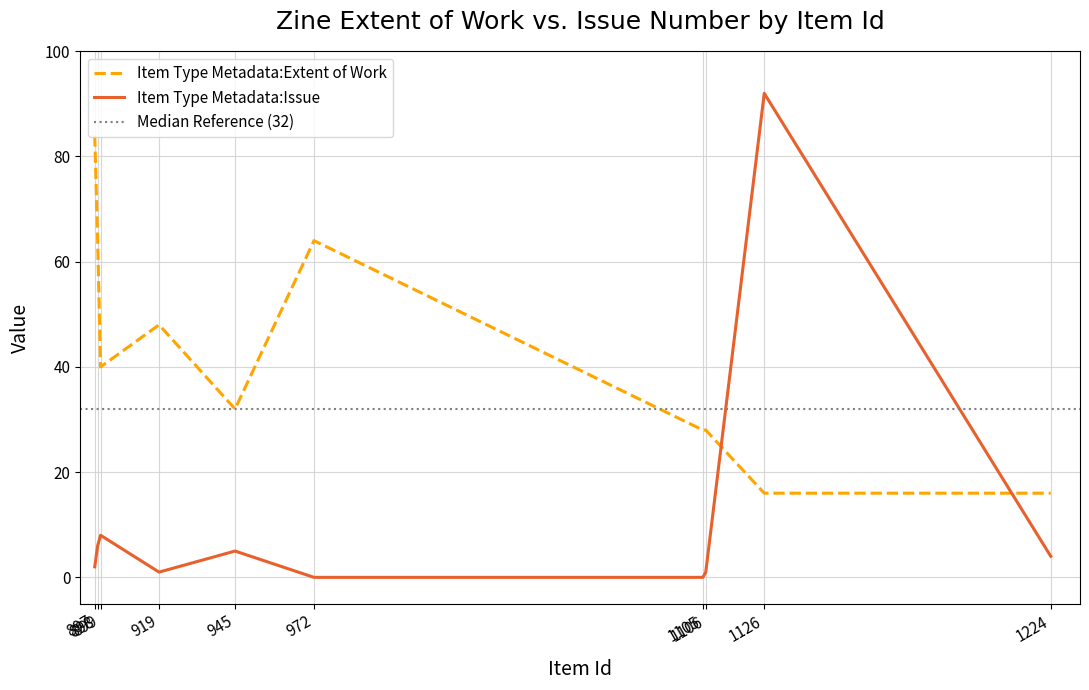

What is the difference between the maximum and minimum values in the Item Type Metadata:Extent of Work series?

68